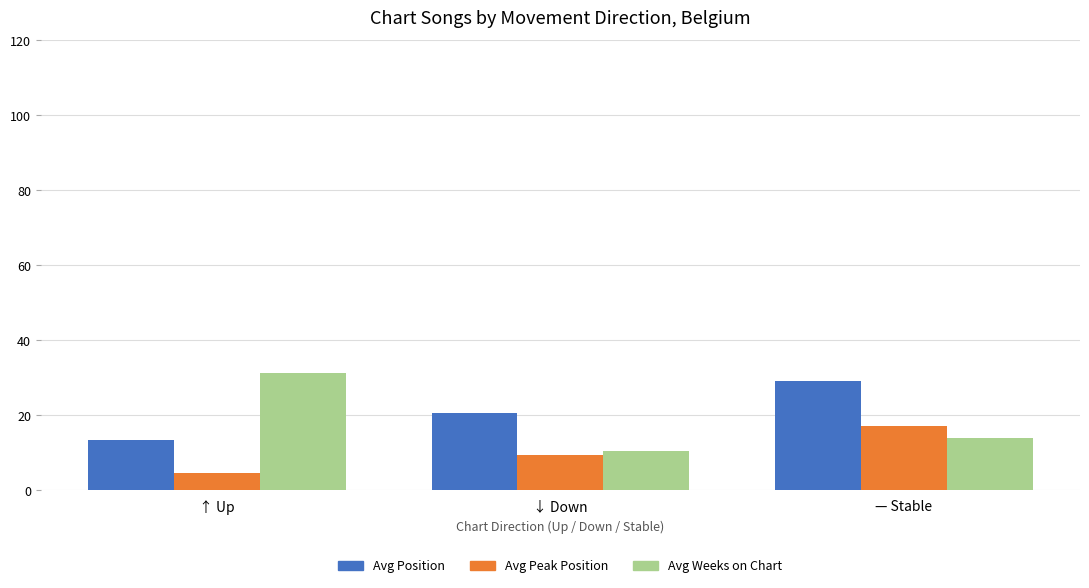

Is the value of Avg Position at ↑ Up greater than the value of Avg Peak Position at ↓ Down?

Yes